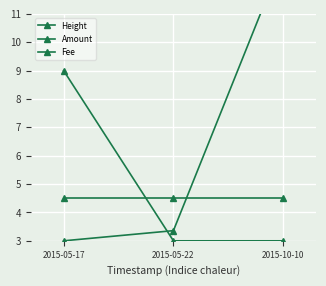

Reading left to right, transcribe all the data shown in this chart.

Height: 3.0	3.4	13.0
Amount: 9.0	3.0	3.0
Fee: 4.5	4.5	4.5